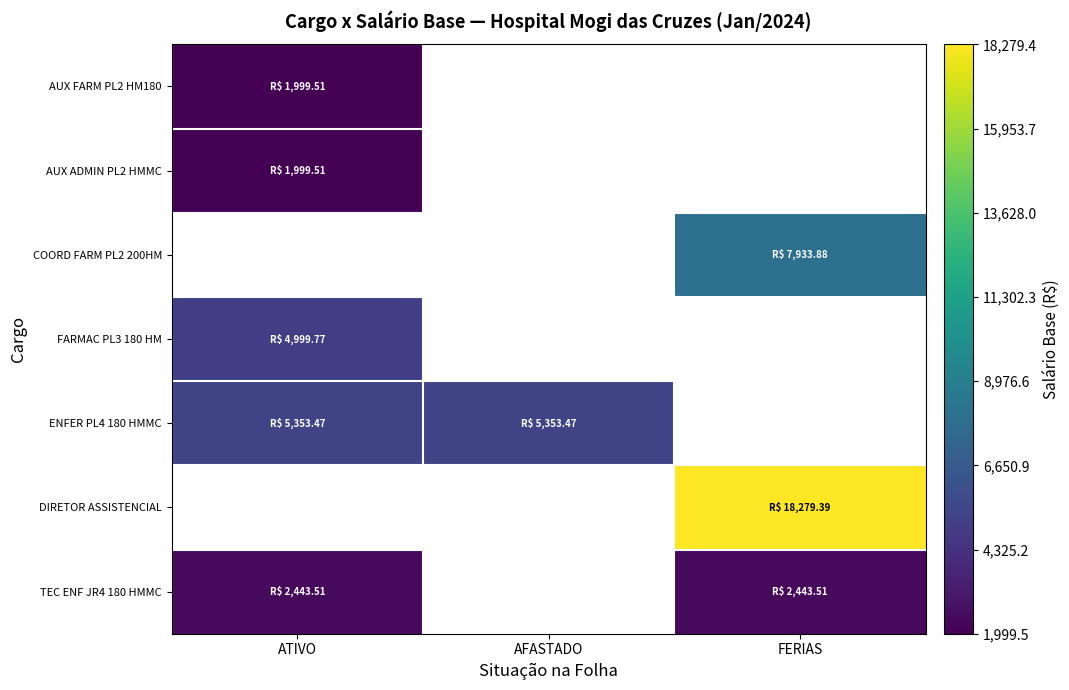

What is the maximum value shown in the chart?

18279.4